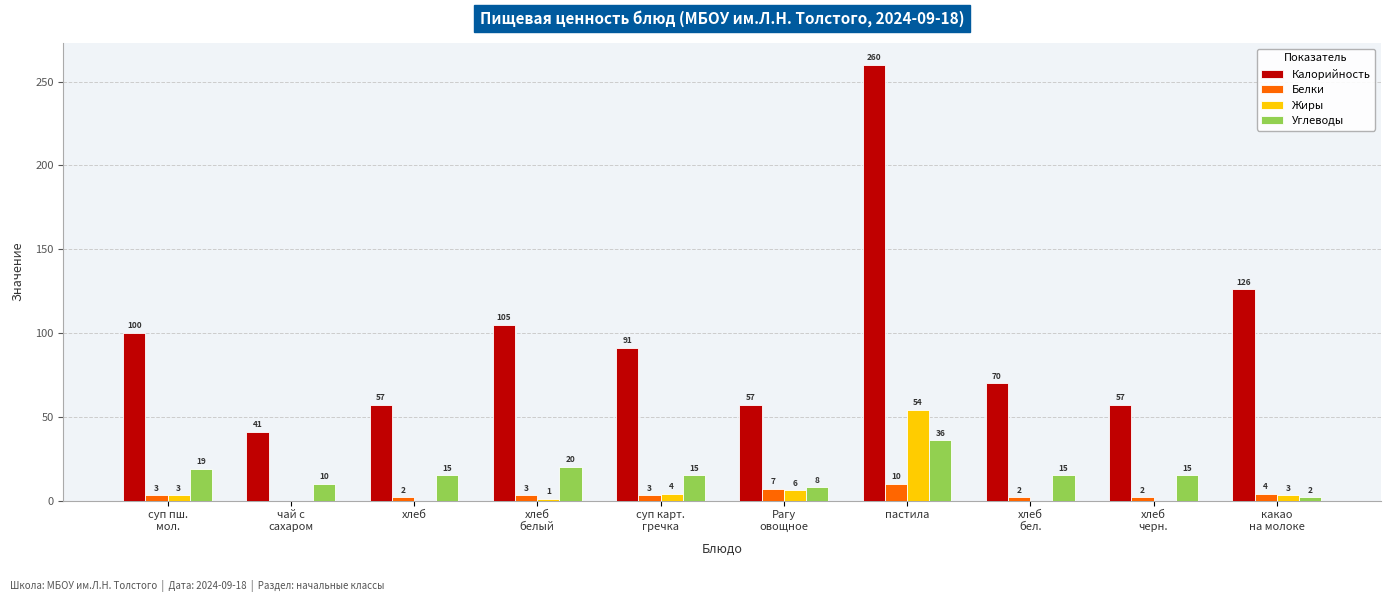

Is it true that Калорийность equals 28 at суп пш.
мол.?

False